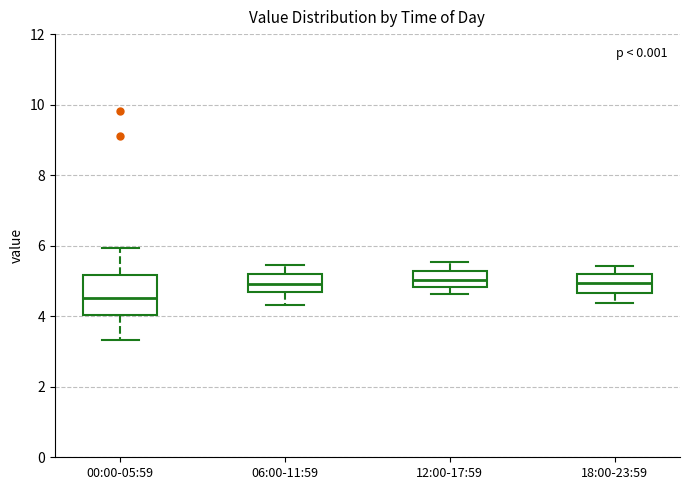

Reading left to right, transcribe this box plot: for each box, give where its median line is, the range the box spans, and where its two whiskers end, as read against the y-axis. The values are not printed on the chart, so give them approximately, as read against the axis.

00:00-05:59: median 4.6, box 4.0 to 5.2, whiskers 3.4 to 6.0
06:00-11:59: median 5.0, box 4.6 to 5.2, whiskers 4.4 to 5.4
12:00-17:59: median 5.0, box 4.8 to 5.2, whiskers 4.6 to 5.6
18:00-23:59: median 5.0, box 4.6 to 5.2, whiskers 4.4 to 5.4